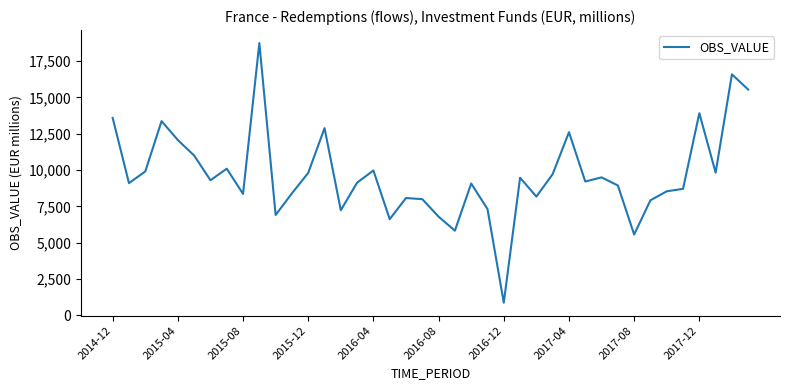

What is the minimum value shown in the chart?

868